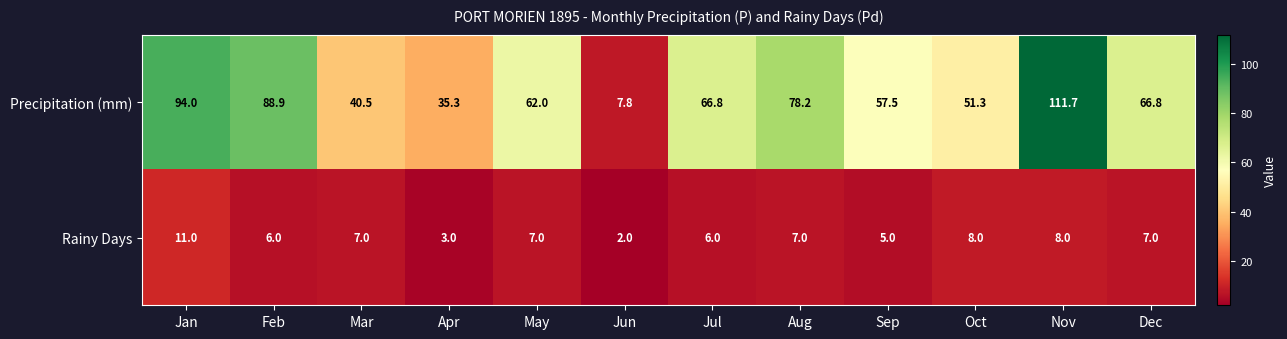

List the series in order of their peak value, lowest first.

Rainy Days, Precipitation (mm)